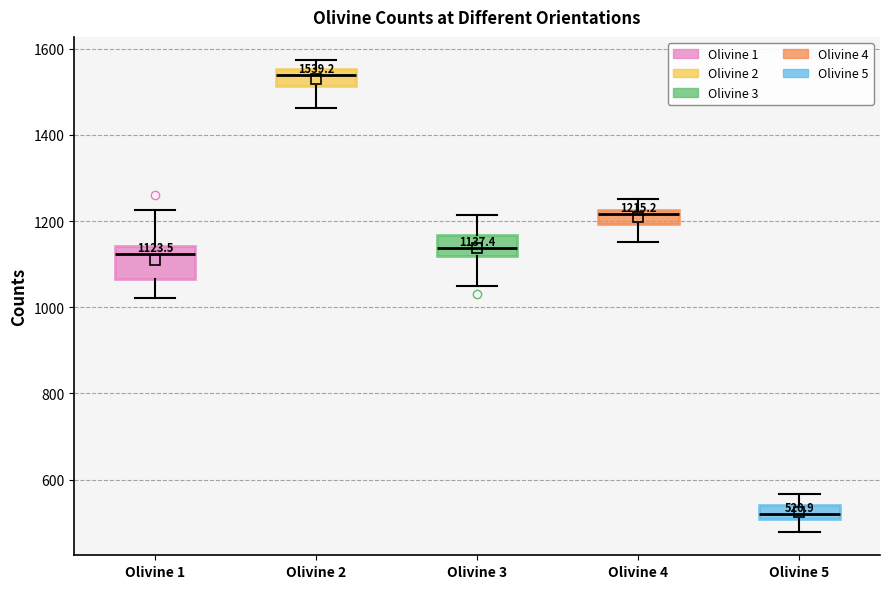

Comparing the boxes themselves (not the whiskers), which one is the tallest?

Olivine 1